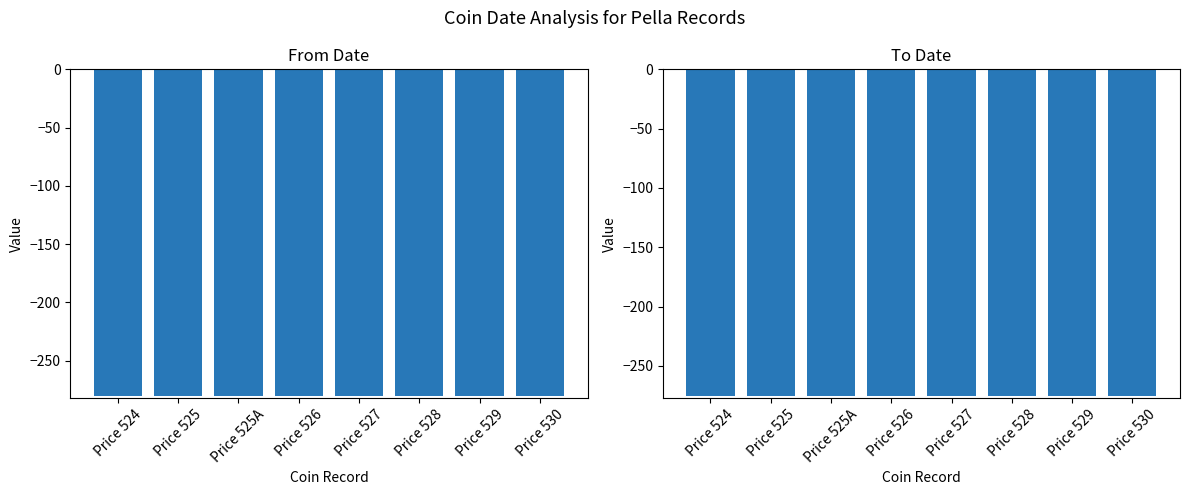

How many distinct data groups are displayed?

2